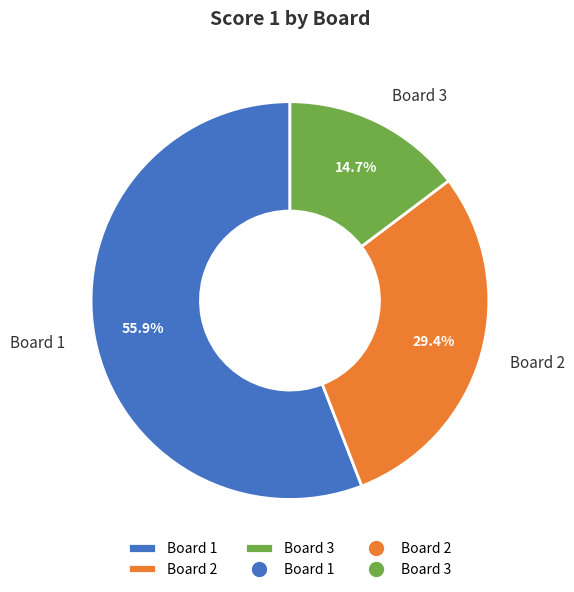

Does Board 3 account for over 50% of the chart?

No